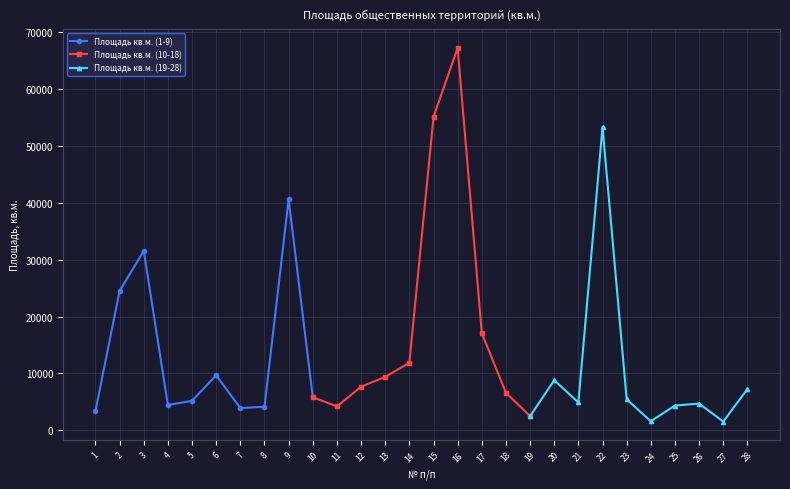

The value of Площадь кв.м. (1-9) at 5 is 8471. True or false?

False